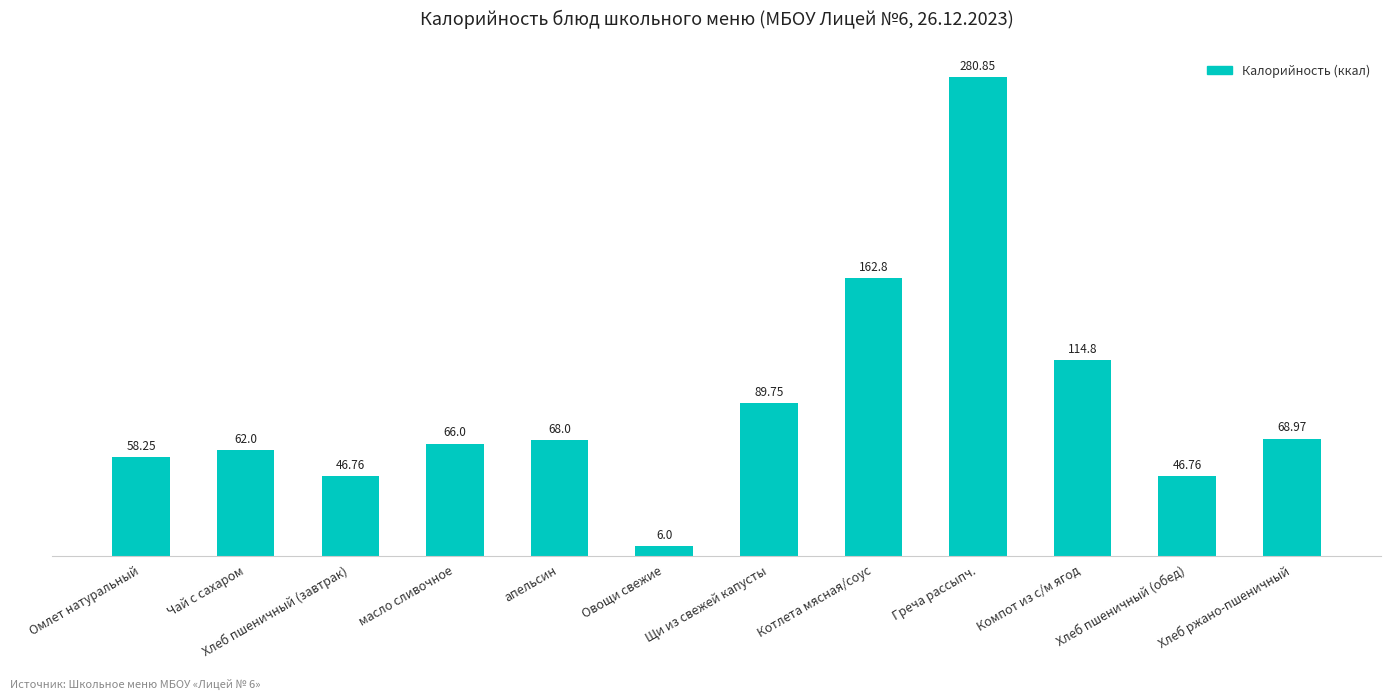

Between масло сливочное and Хлеб пшеничный (обед), which is larger?

масло сливочное